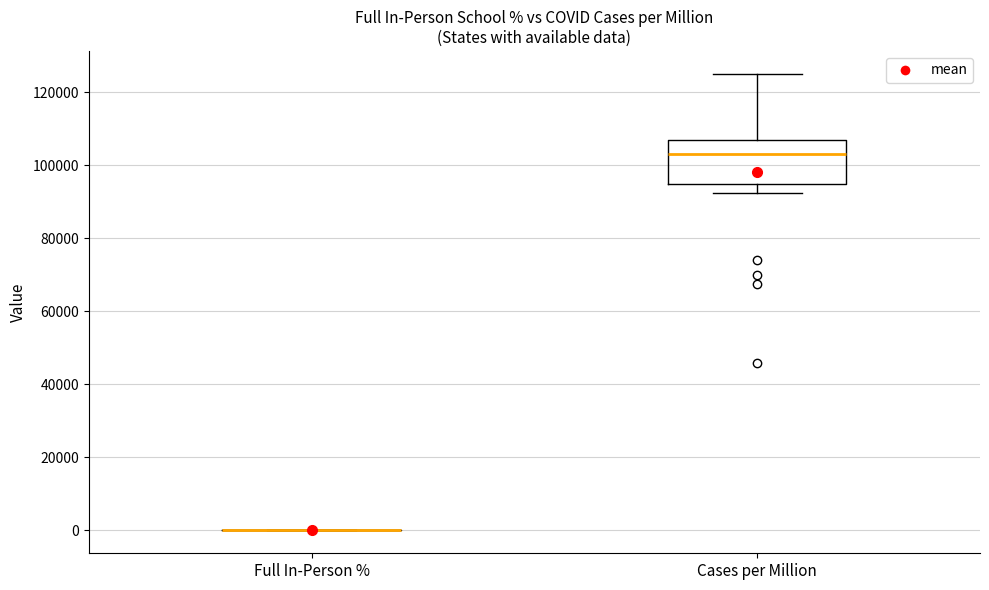

Which box is the tallest, from its lower edge to its upper edge?

Cases per Million